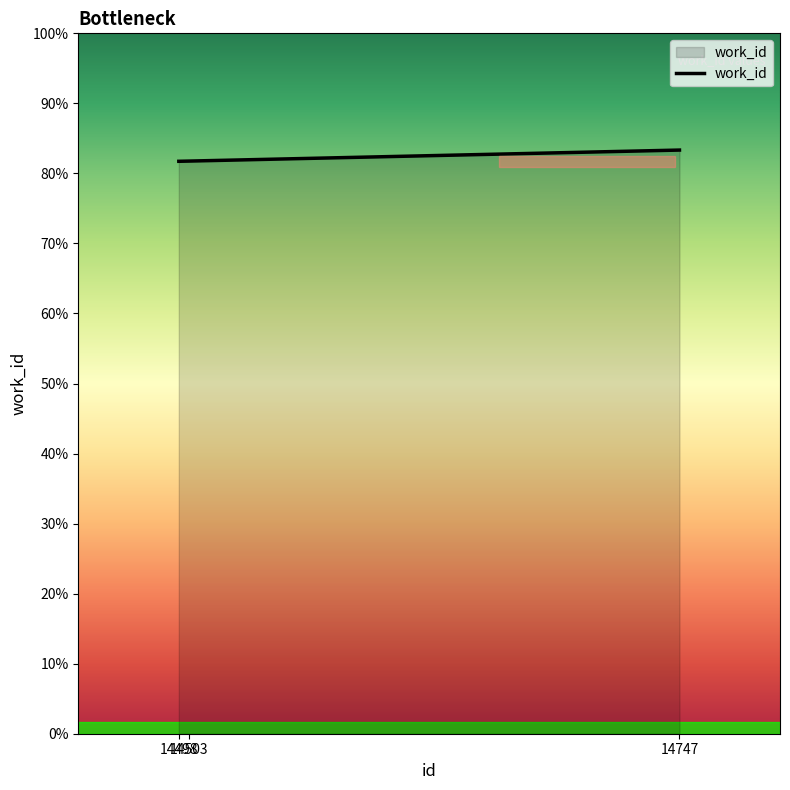

What is the difference between the values at 14498 and 14503?

2